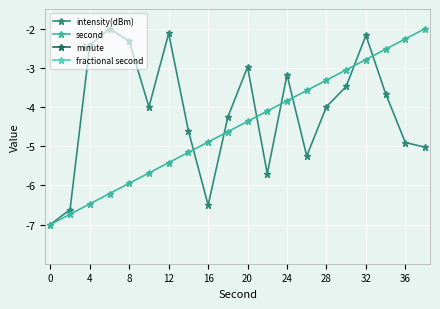

At which label does second first exceed -4?

24